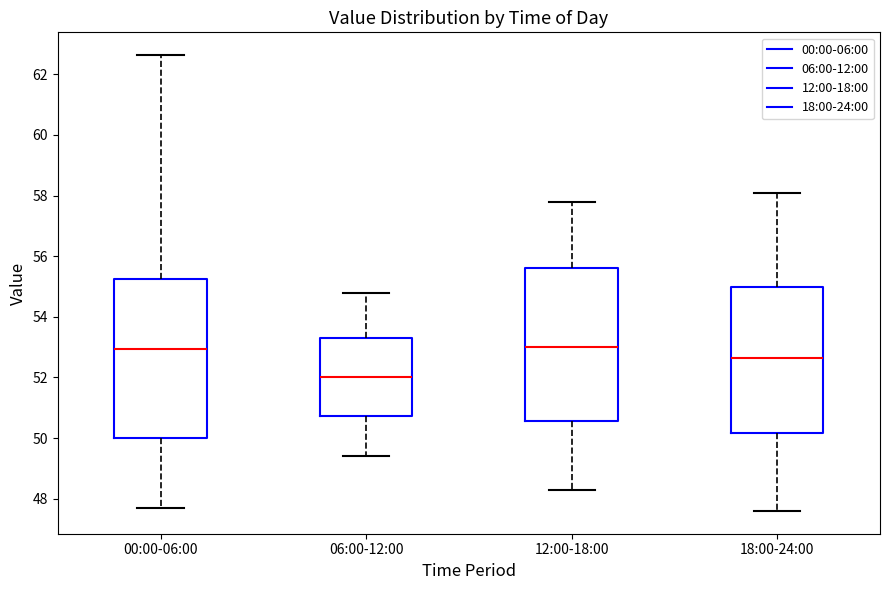

Reading left to right, transcribe this box plot: for each box, give where its median line is, the range the box spans, and where its two whiskers end, as read against the y-axis. The values are not printed on the chart, so give them approximately, as read against the axis.

00:00-06:00: median 53.0, box 50.0 to 55.2, whiskers 47.8 to 62.6
06:00-12:00: median 52.0, box 50.8 to 53.4, whiskers 49.4 to 54.8
12:00-18:00: median 53.0, box 50.6 to 55.6, whiskers 48.4 to 57.8
18:00-24:00: median 52.6, box 50.2 to 55.0, whiskers 47.6 to 58.2